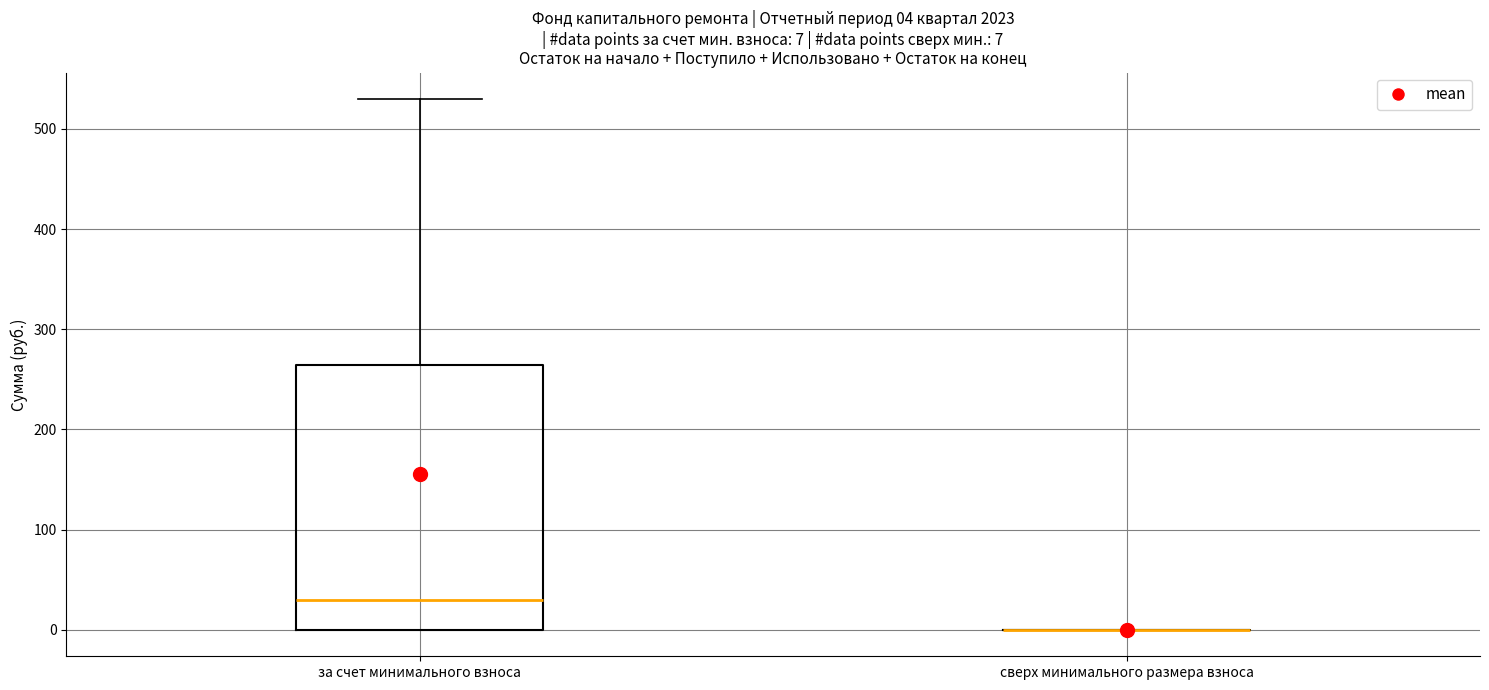

Comparing the boxes themselves (not the whiskers), which one is the tallest?

за счет минимального взноса